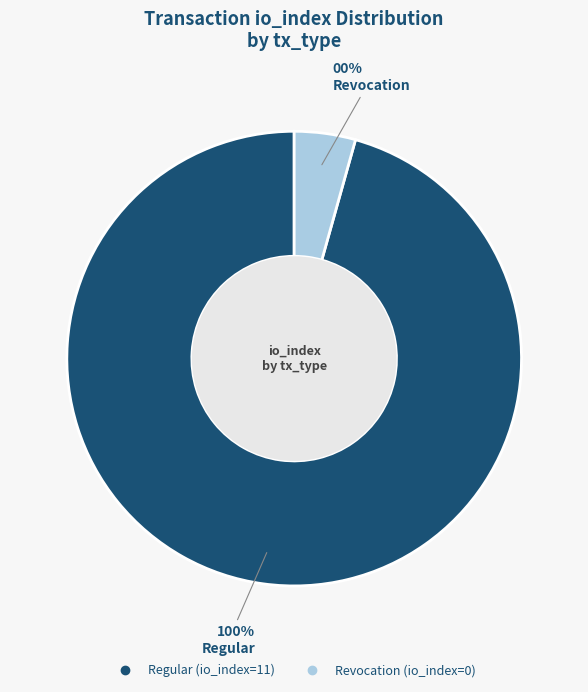

How many segments does this pie chart have?

2